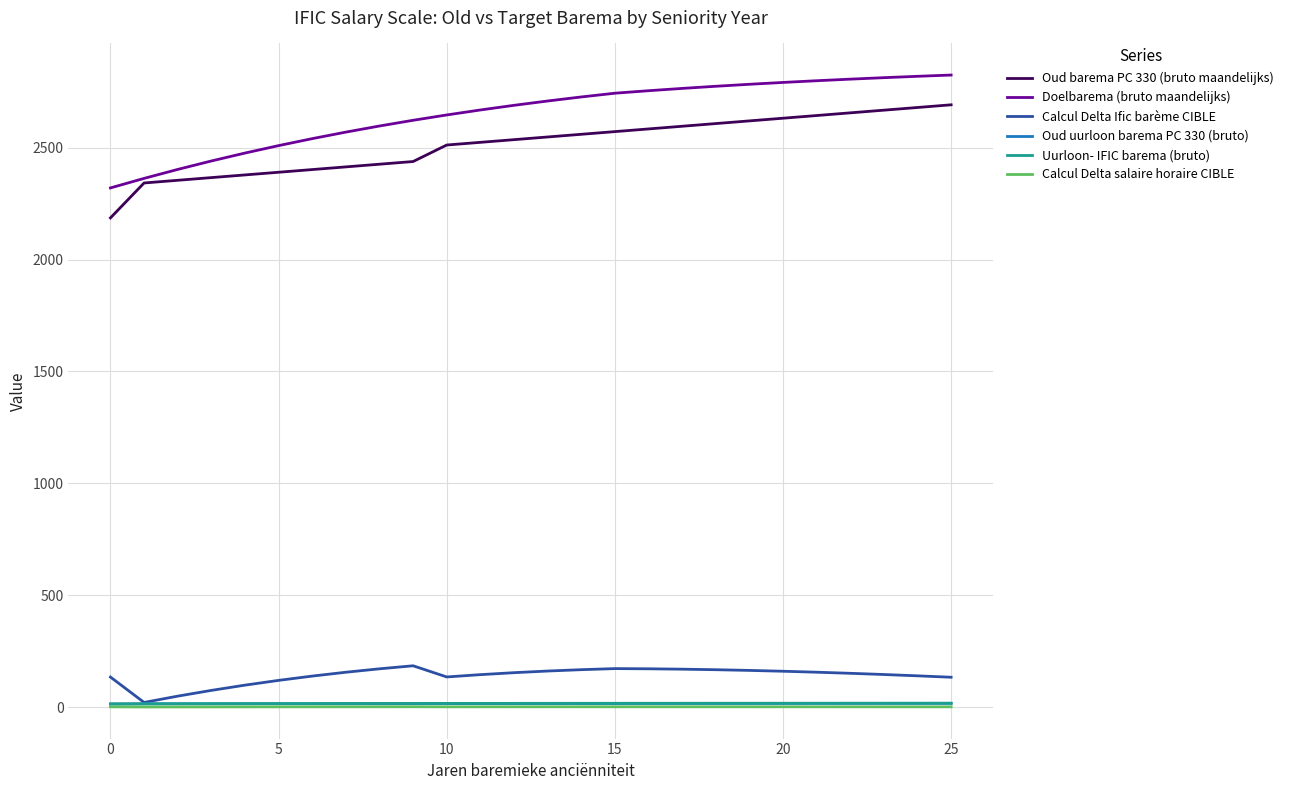

True or false: Oud barema PC 330 (bruto maandelijks) and Calcul Delta salaire horaire CIBLE intersect in this chart.

False